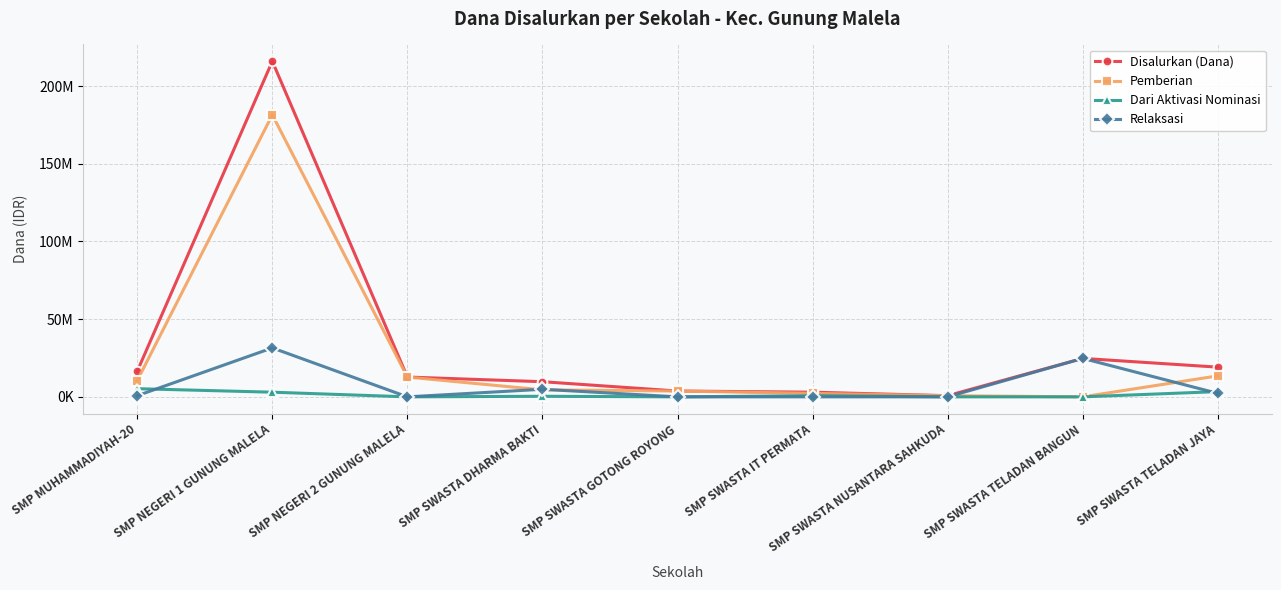

Between SMP SWASTA TELADAN BANGUN and SMP NEGERI 2 GUNUNG MALELA, which is larger?

SMP SWASTA TELADAN BANGUN